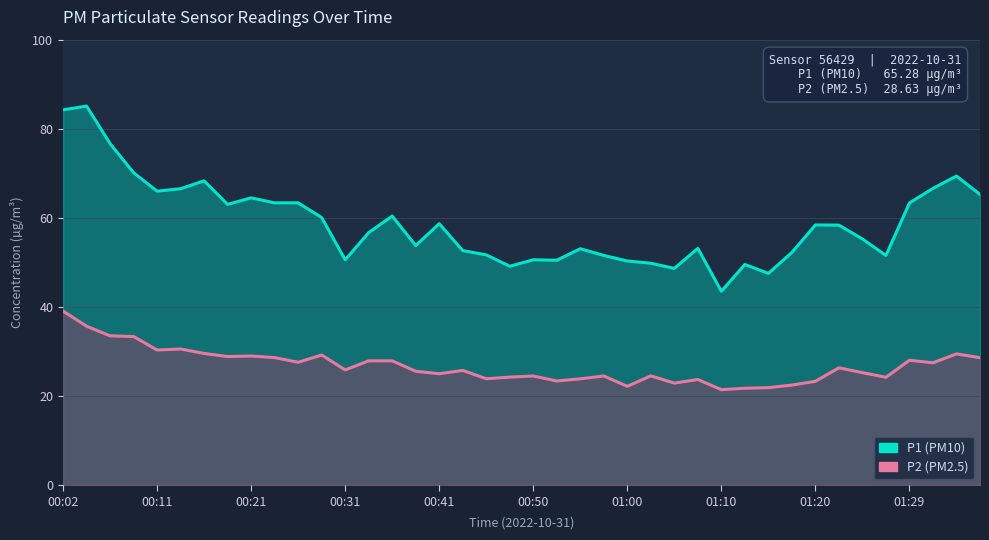

The value of P1 at 01:37 is 86.4. True or false?

False